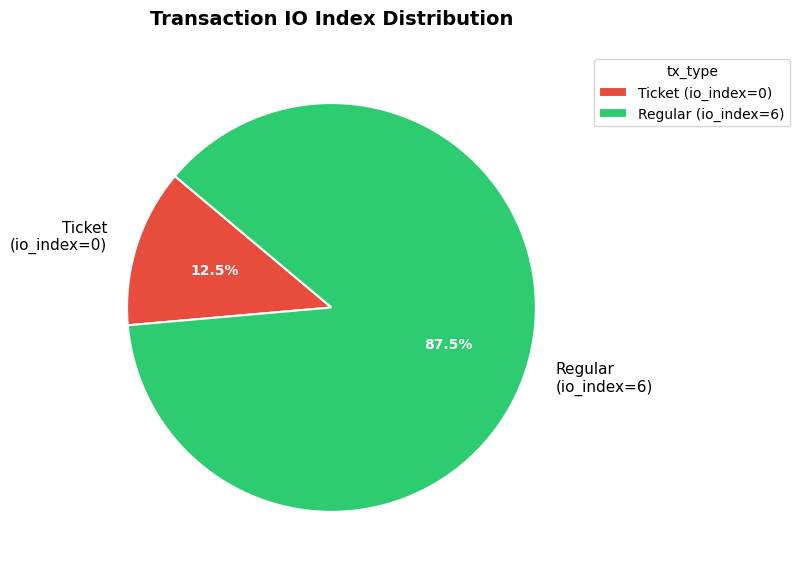

Is the sum of Regular (io_index=6) and Ticket (io_index=0) greater than half?

Yes